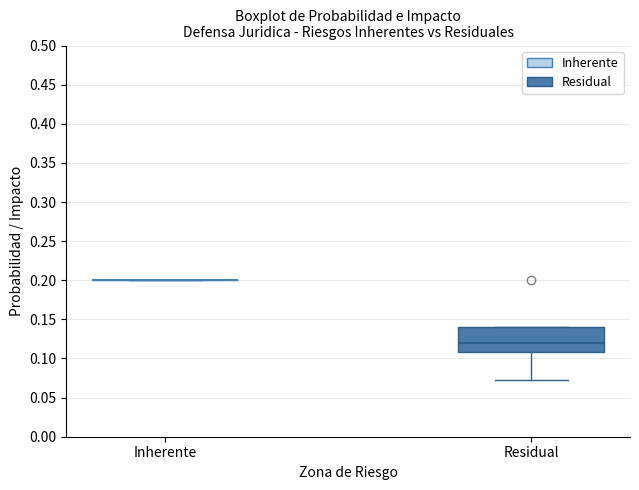

Where does the median line of the box for Residual sit on the y-axis? The values are not printed on the chart, so give them approximately, as read against the axis.

0.12